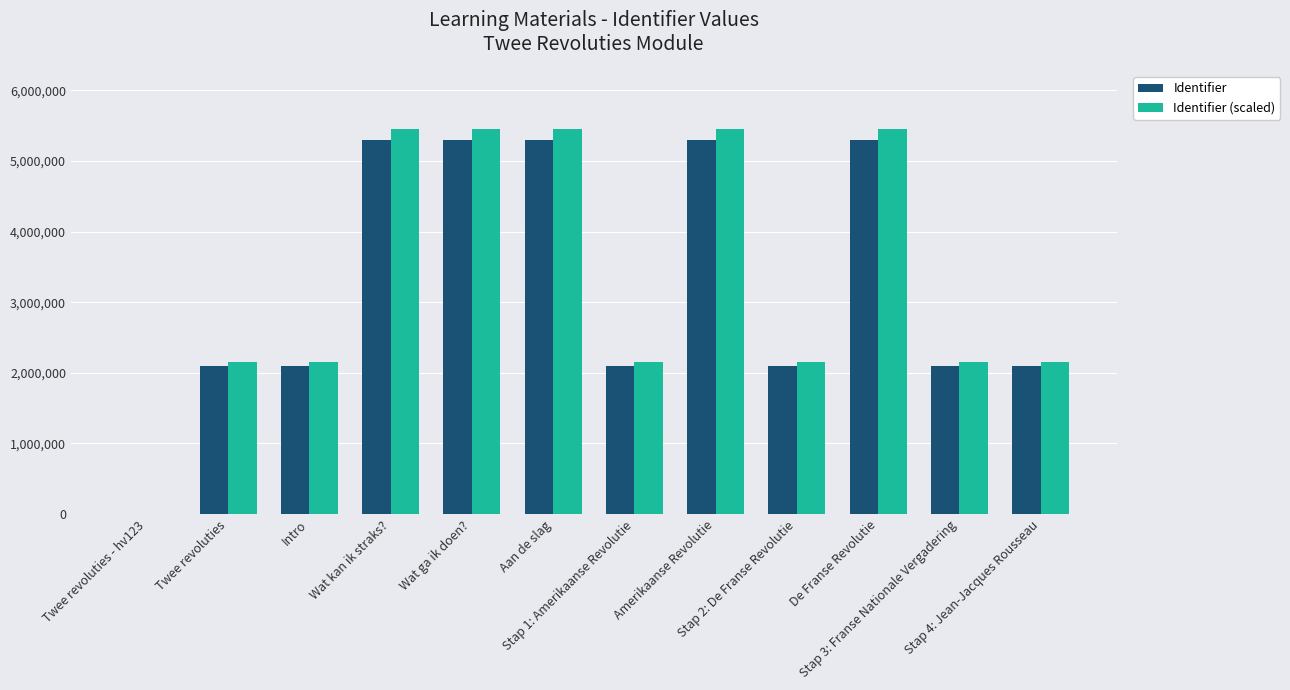

What is the sum of all Identifier values?

39054872.0